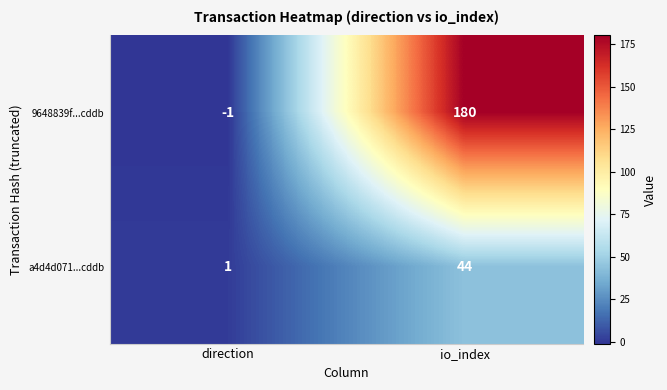

How many categories are shown in the chart?

2